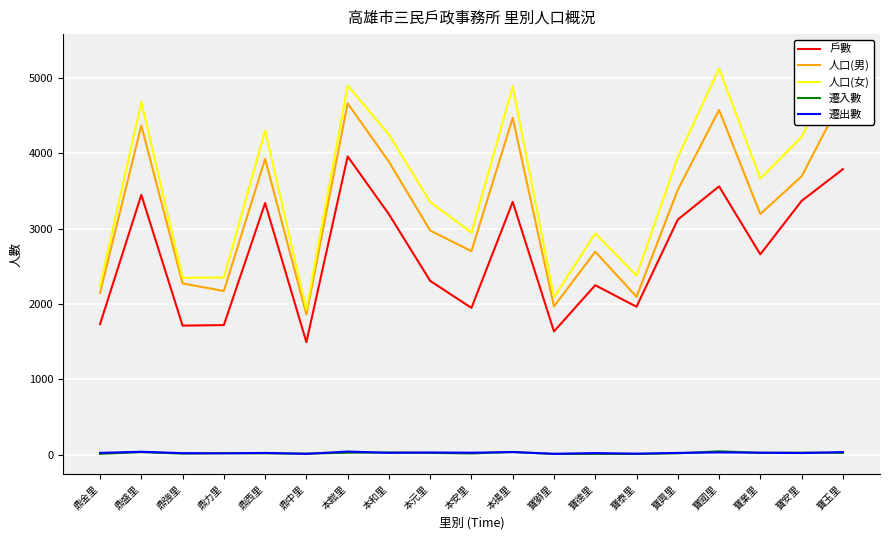

Reading left to right, extract all data points from this chart.

戶數: 1731	3448	1712	1719	3338	1492	3958	3190	2306	1947	3354	1635	2248	1963	3119	3560	2658	3367	3788
人口(男): 2147	4368	2272	2171	3924	1859	4662	3887	2974	2700	4470	1967	2693	2095	3514	4574	3193	3693	4747
人口(女): 2238	4681	2347	2349	4300	1921	4898	4248	3352	2946	4884	2088	2935	2375	3945	5123	3665	4215	5316
遷入數: 10	33	13	19	16	12	25	28	22	15	35	8	9	8	17	43	23	26	23
遷出數: 23	37	19	16	22	10	40	23	28	25	33	10	20	12	22	29	25	20	33